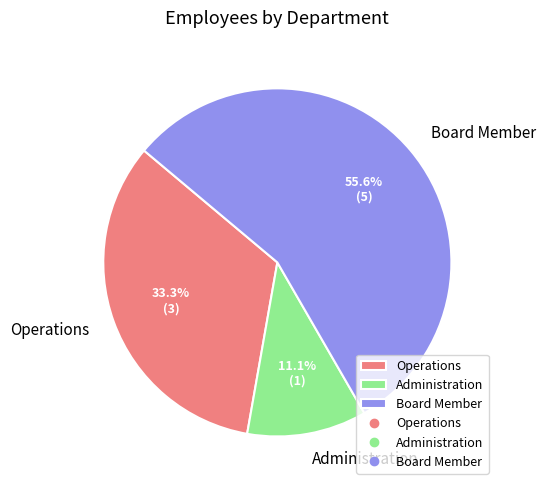

Between Board Member and Operations, which is larger?

Board Member